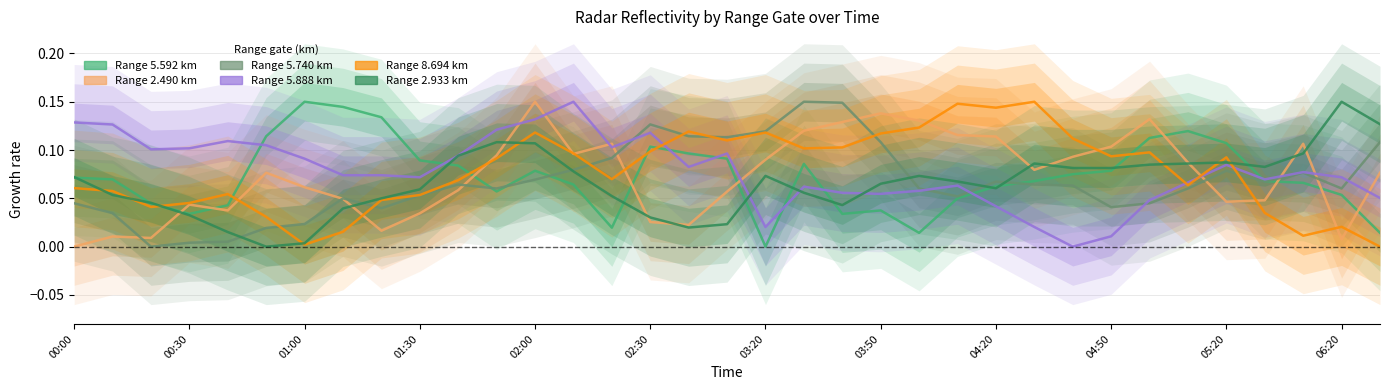

True or false: Range 8.694 km has more than 0 points higher than both neighbors.

True